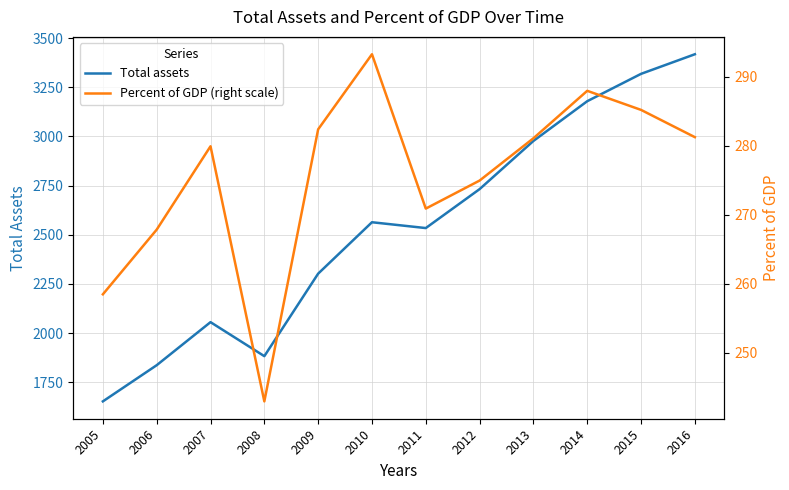

In Percent of GDP (right scale), how many points are higher than both neighbors (excluding endpoints)?

3